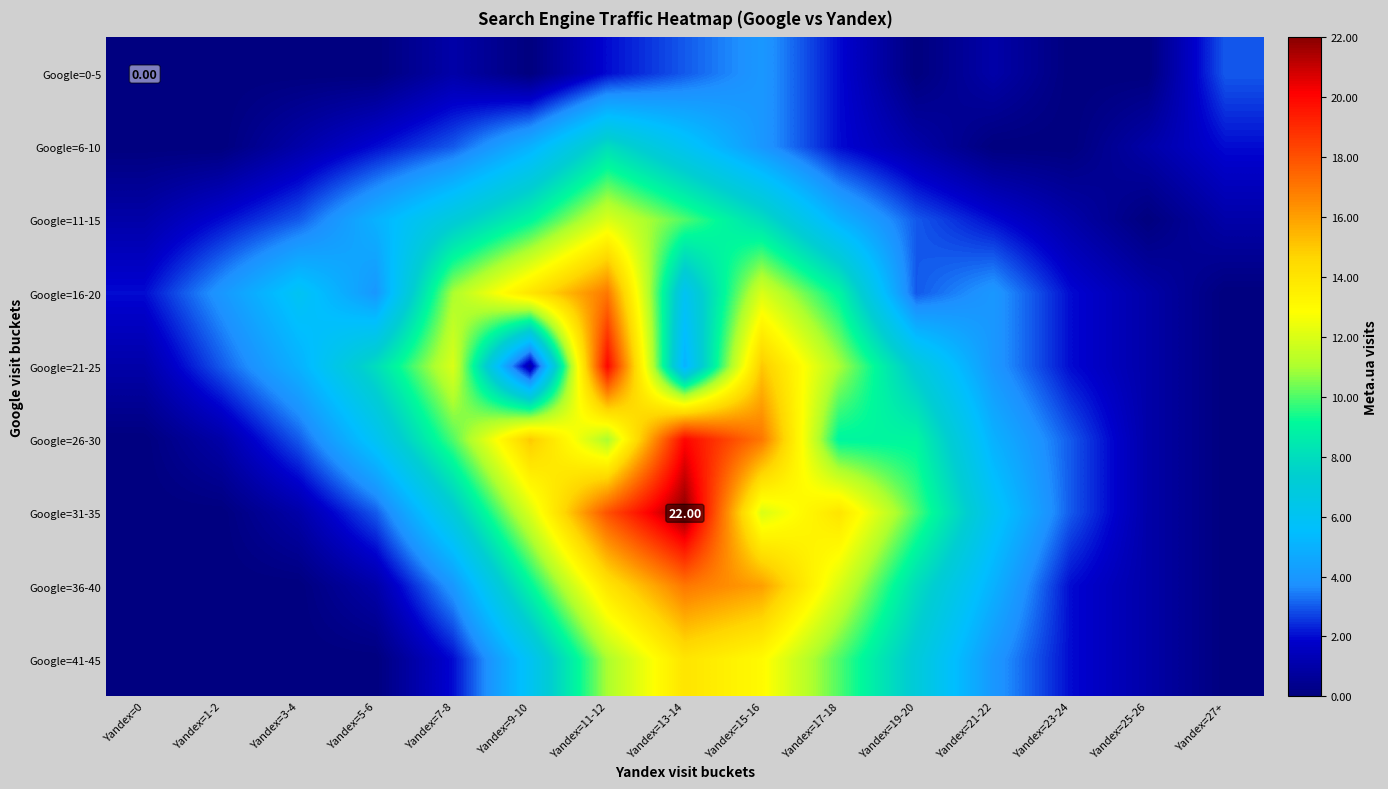

True or false: Google=31-35 has a value of 38 at Yandex=13-14.

False